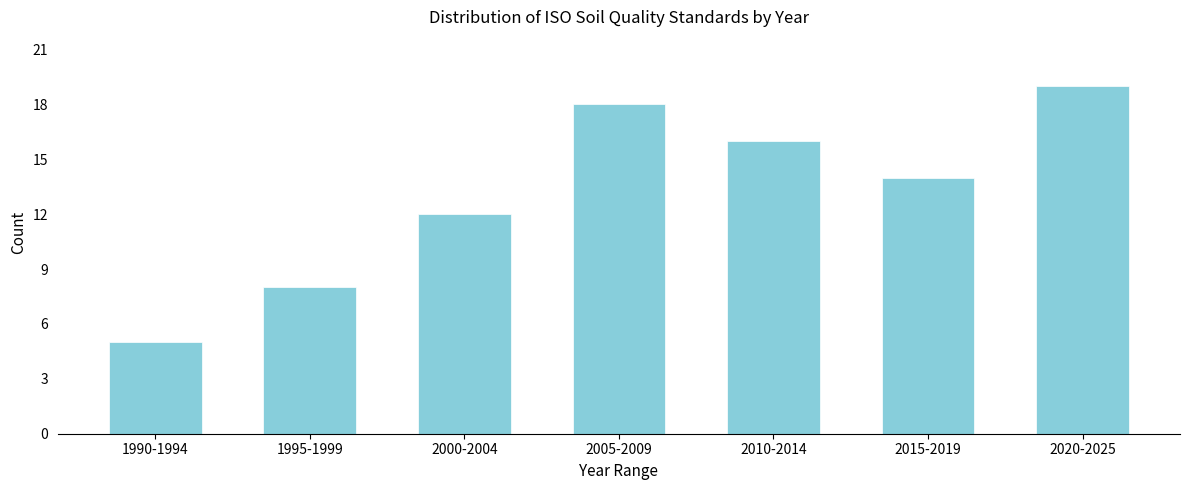

Reading left to right, what are all the values shown in this chart?

1990-1994=5	1995-1999=8	2000-2004=12	2005-2009=18	2010-2014=16	2015-2019=14	2020-2025=19